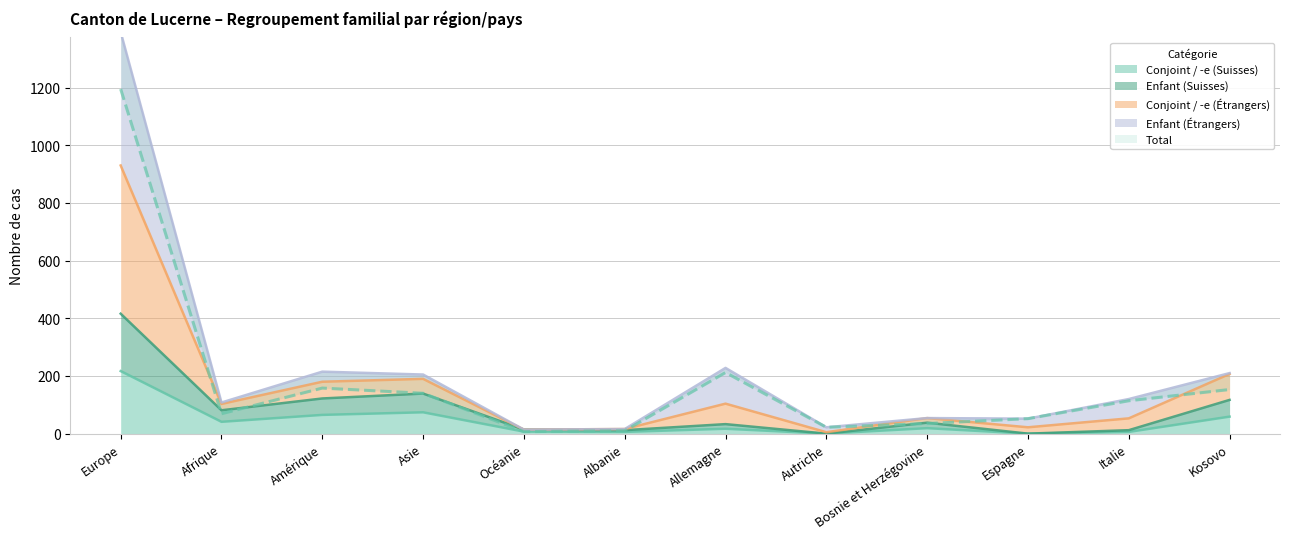

True or false: Conjoint / -e (Suisses) has a value of 41 at Afrique.

True